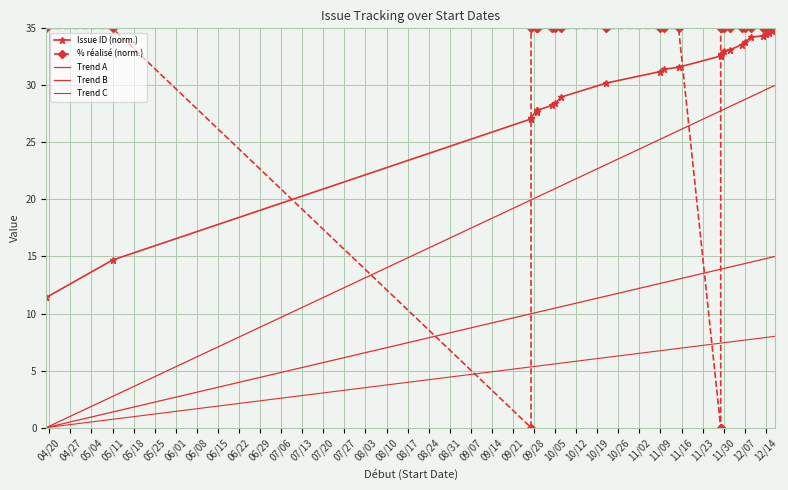

How many distinct data groups are displayed?

5